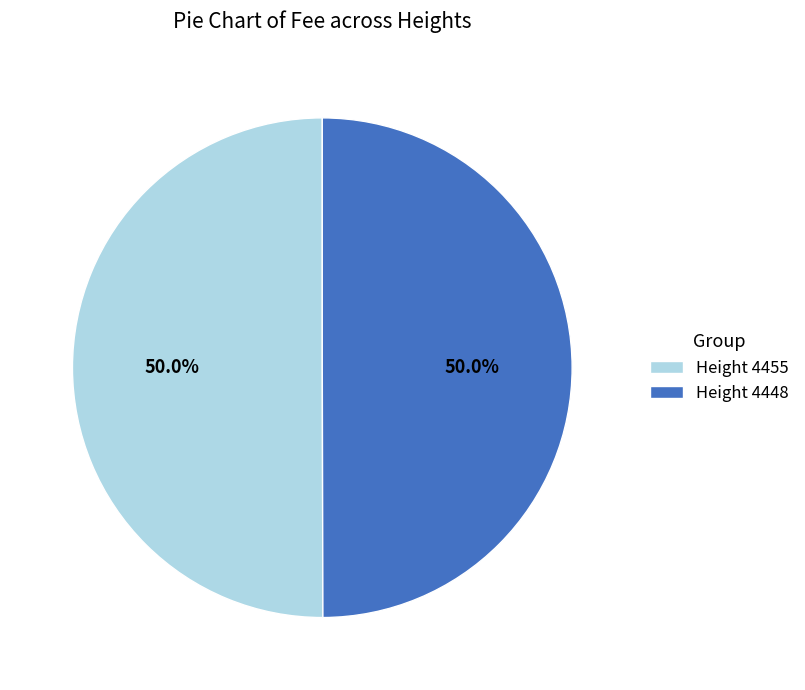

Is the sum of Height 4448 and Height 4455 greater than half?

Yes